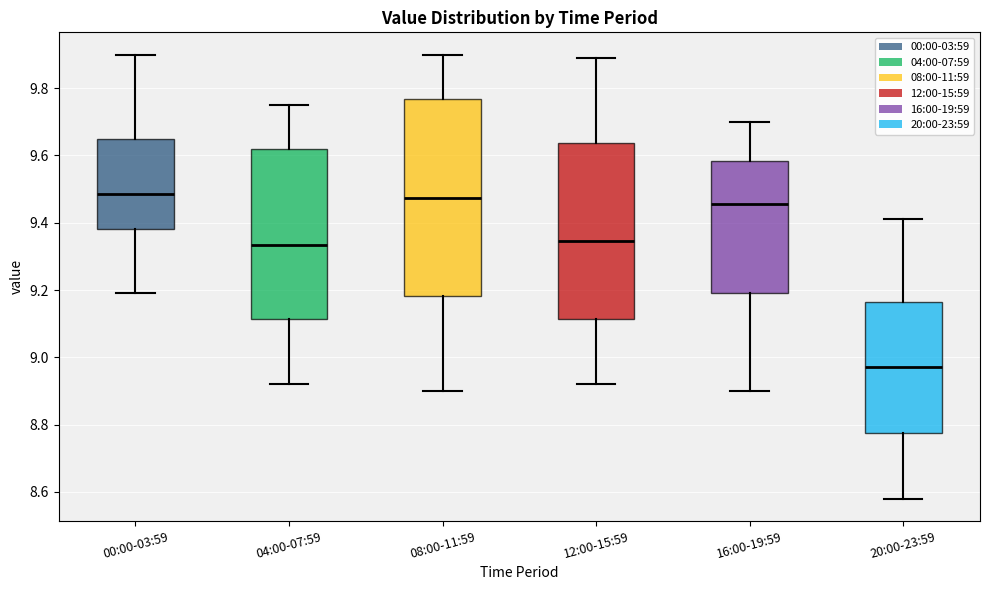

Reading left to right, transcribe this box plot: for each box, give where its median line is, the range the box spans, and where its two whiskers end, as read against the y-axis. The values are not printed on the chart, so give them approximately, as read against the axis.

00:00-03:59: median 9.48, box 9.38 to 9.64, whiskers 9.20 to 9.90
04:00-07:59: median 9.34, box 9.12 to 9.62, whiskers 8.92 to 9.76
08:00-11:59: median 9.48, box 9.18 to 9.76, whiskers 8.90 to 9.90
12:00-15:59: median 9.34, box 9.12 to 9.64, whiskers 8.92 to 9.90
16:00-19:59: median 9.46, box 9.20 to 9.58, whiskers 8.90 to 9.70
20:00-23:59: median 8.98, box 8.78 to 9.16, whiskers 8.58 to 9.42